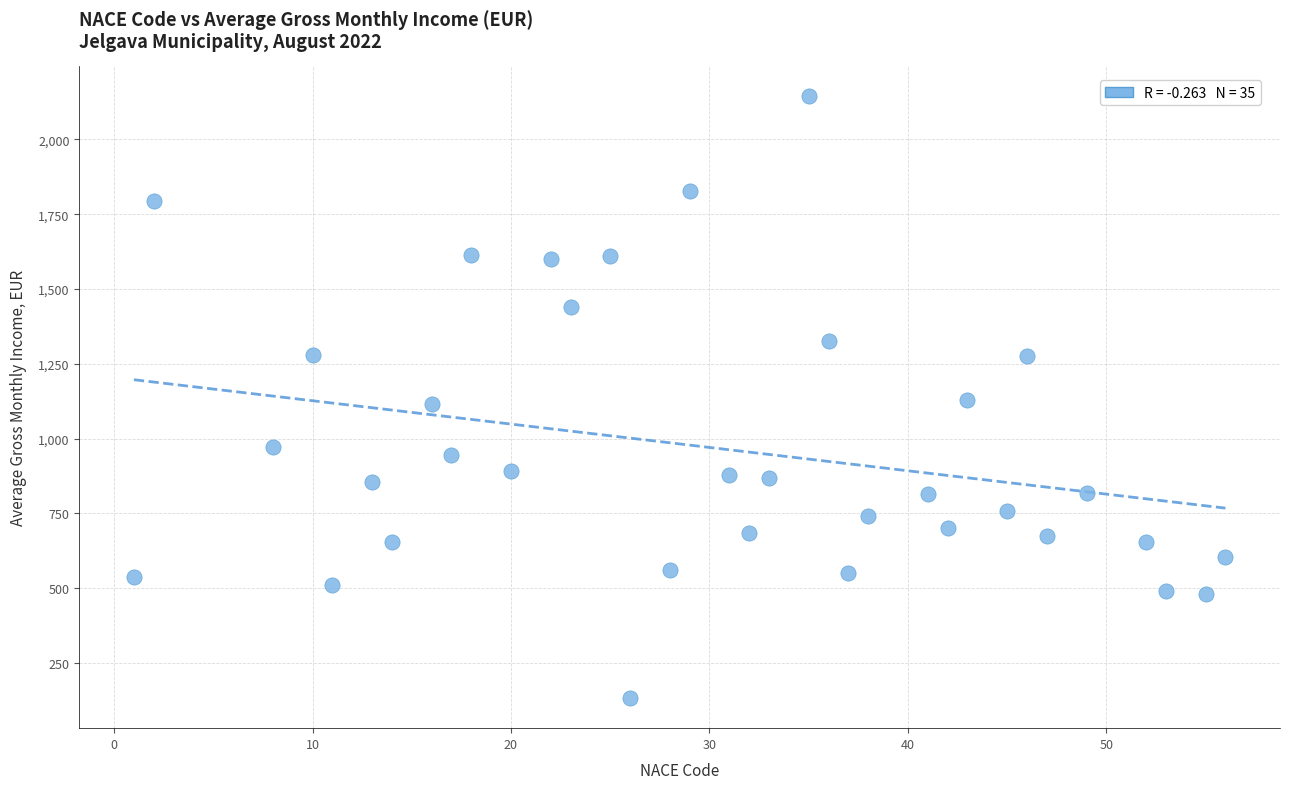

What is the range of X values (max minus min)?

55.0